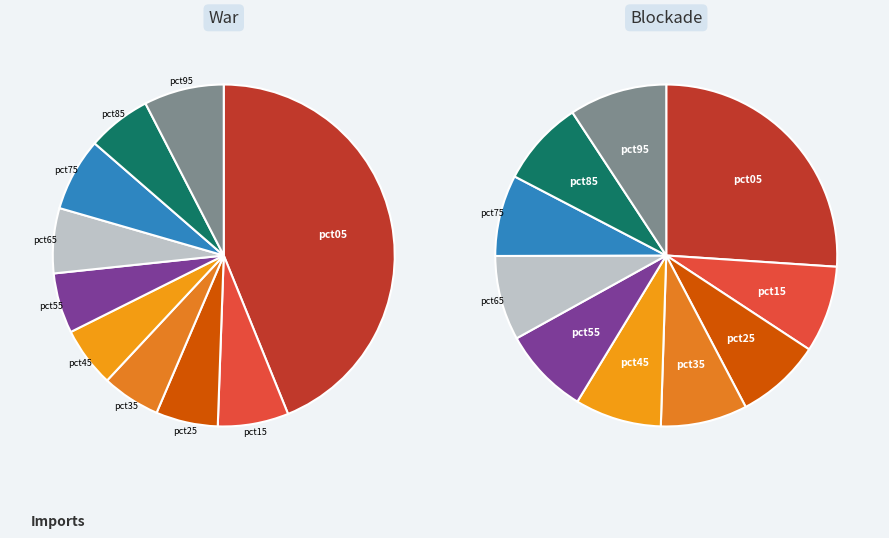

What percentage is the pct35 slice, to the nearest percent?

6%